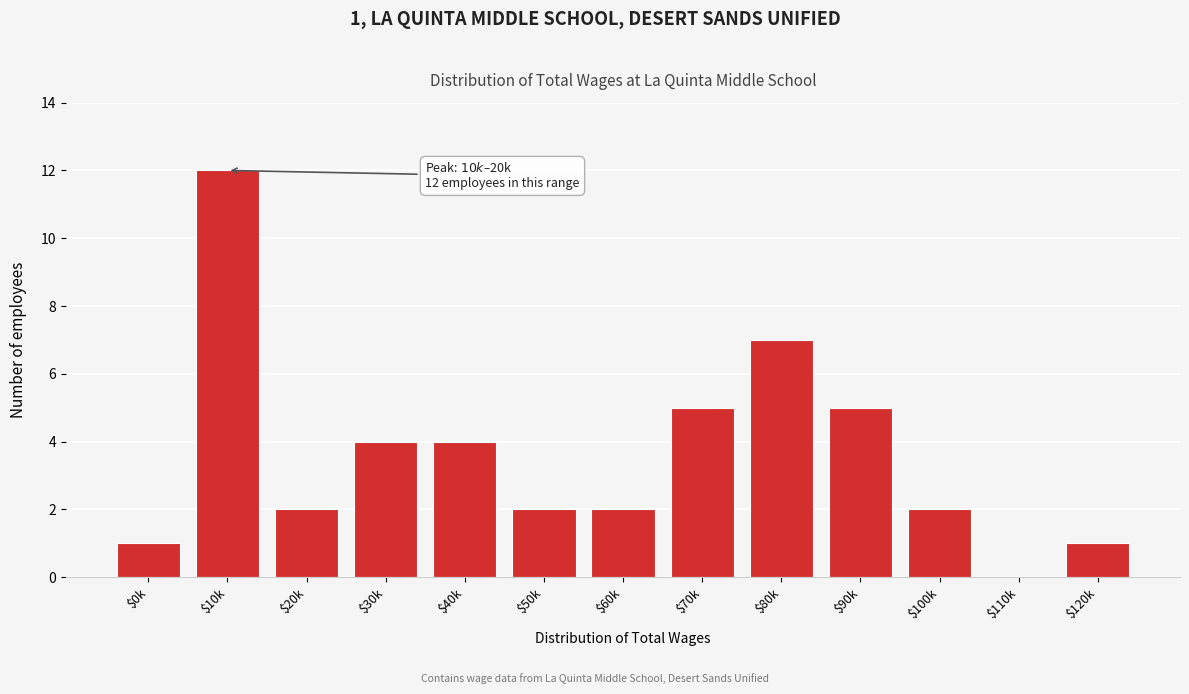

Is it true that the value at $100k is 1?

False